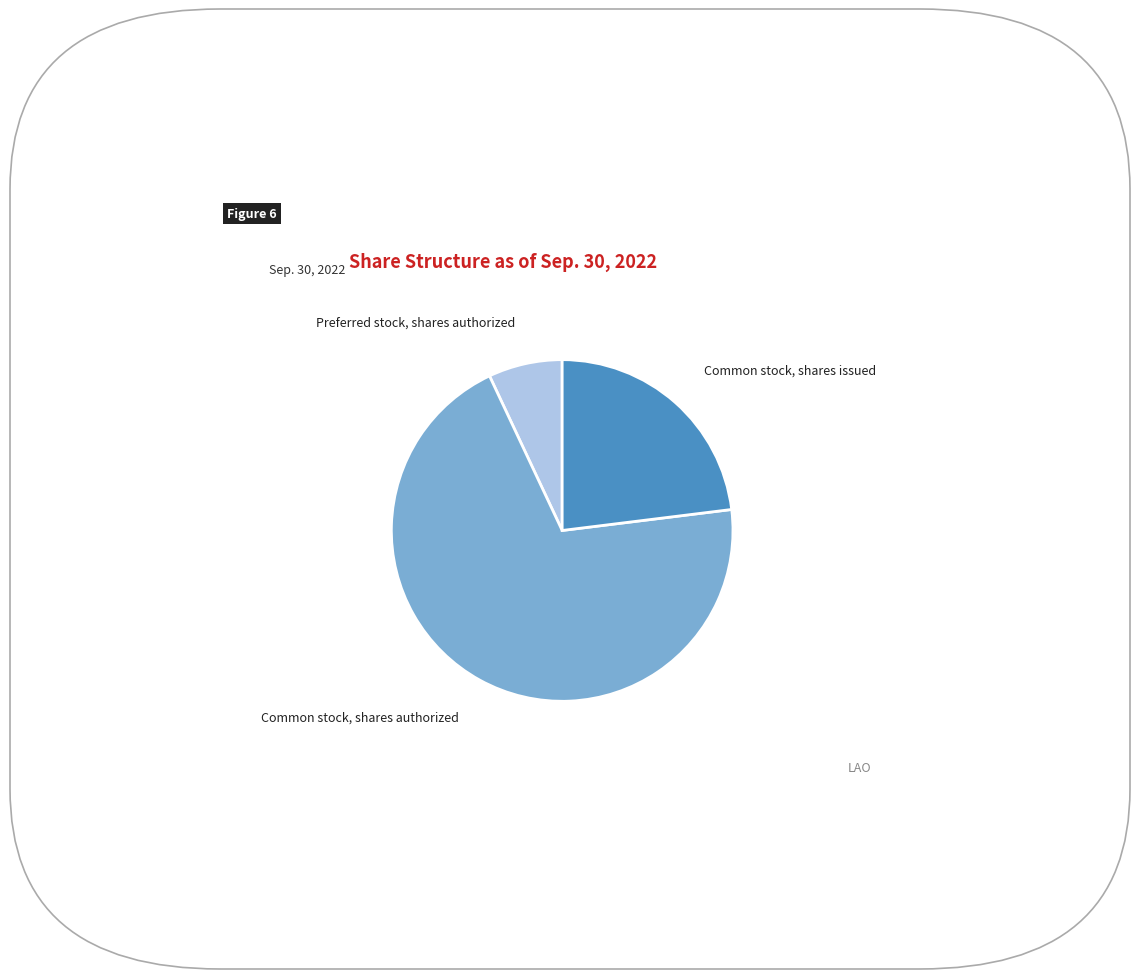

Does Common stock, shares authorized account for over 50% of the chart?

Yes